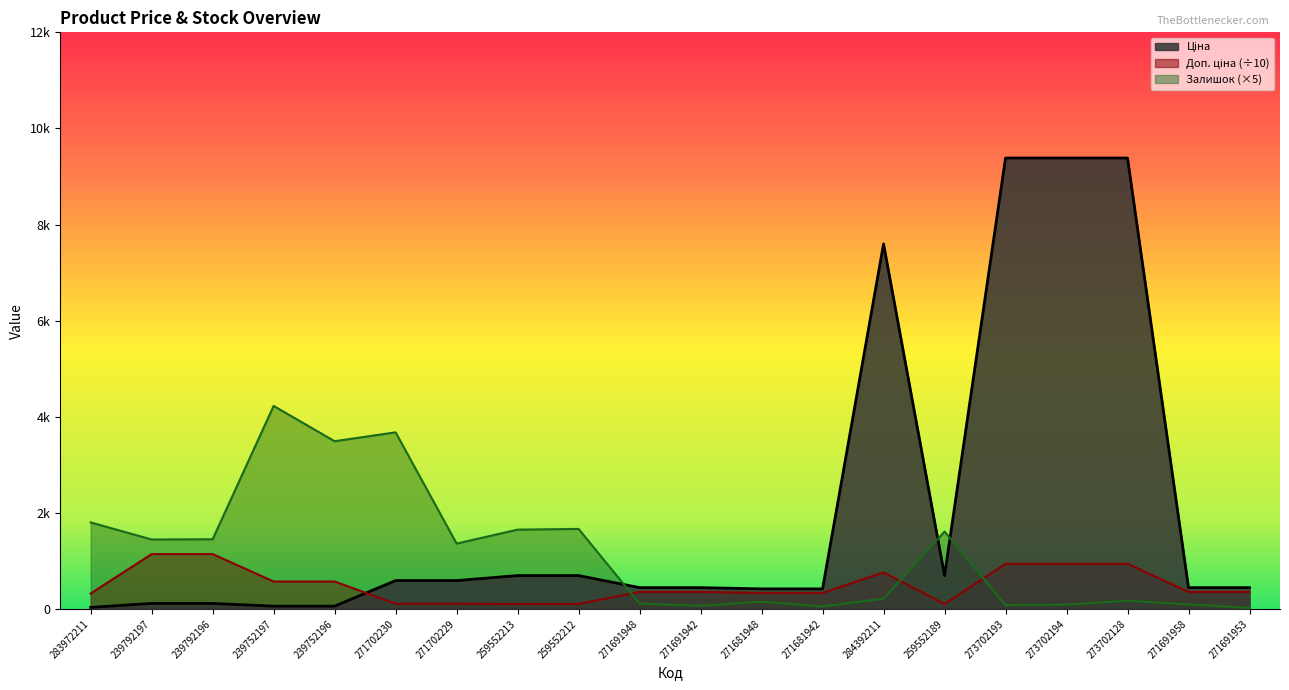

True or false: Ціна has a value of 443.1 at 271691953.

True